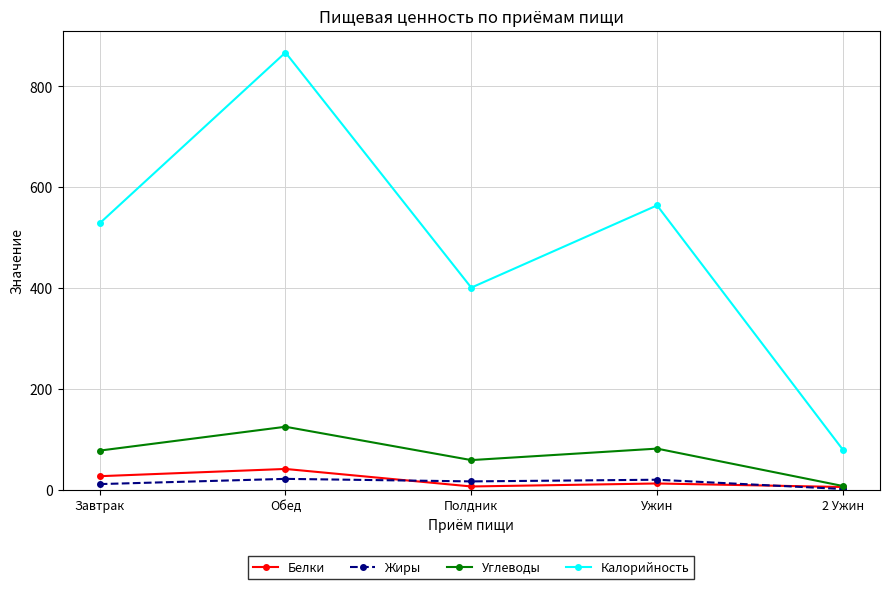

What is the sum of all Углеводы values?

353.0